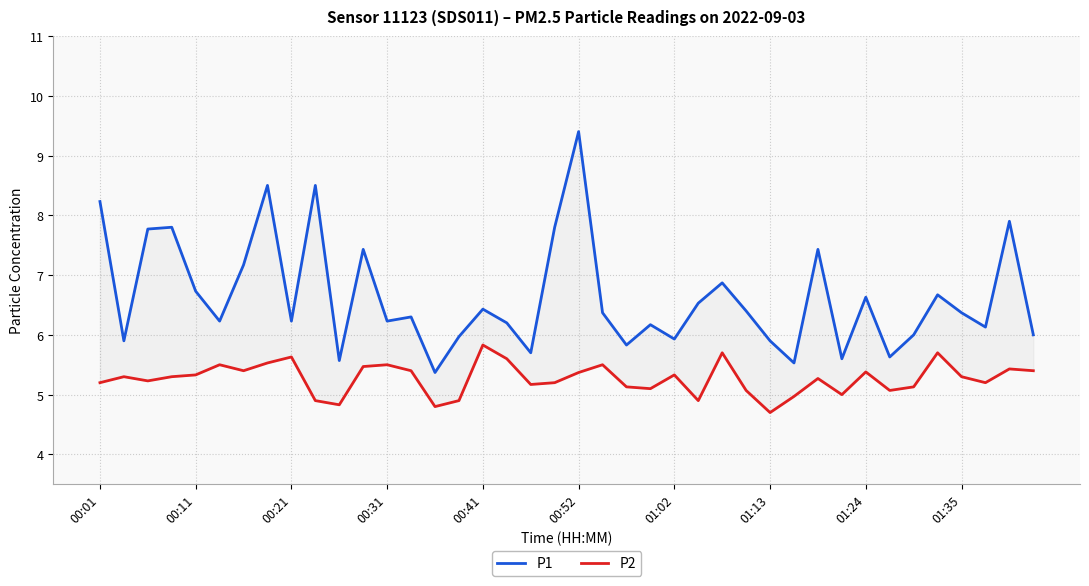

Is it true that P1 equals 11.1 at 27?

False